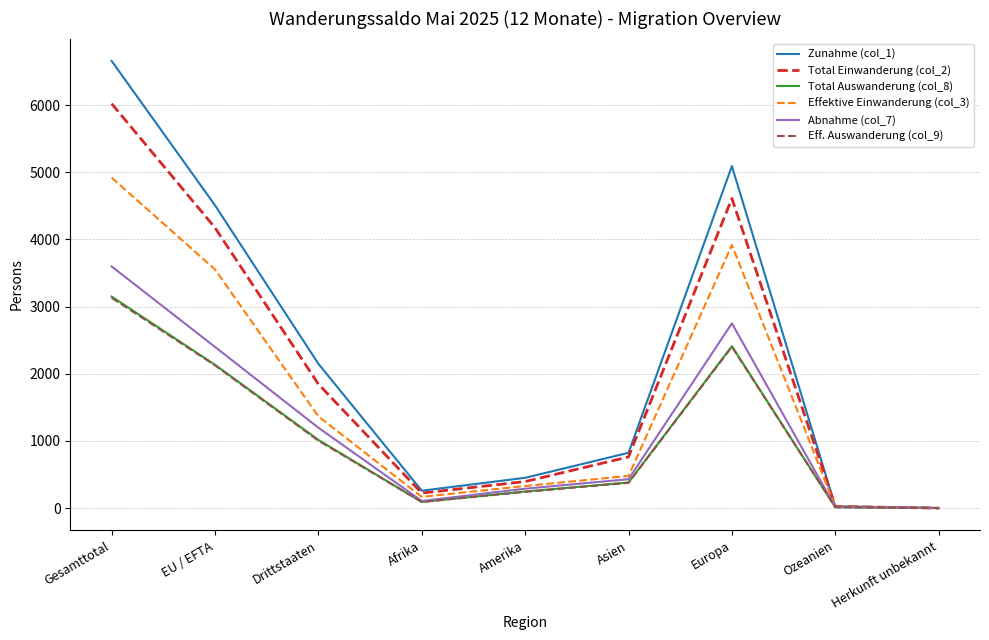

Does the chart have visible grid lines?

Yes